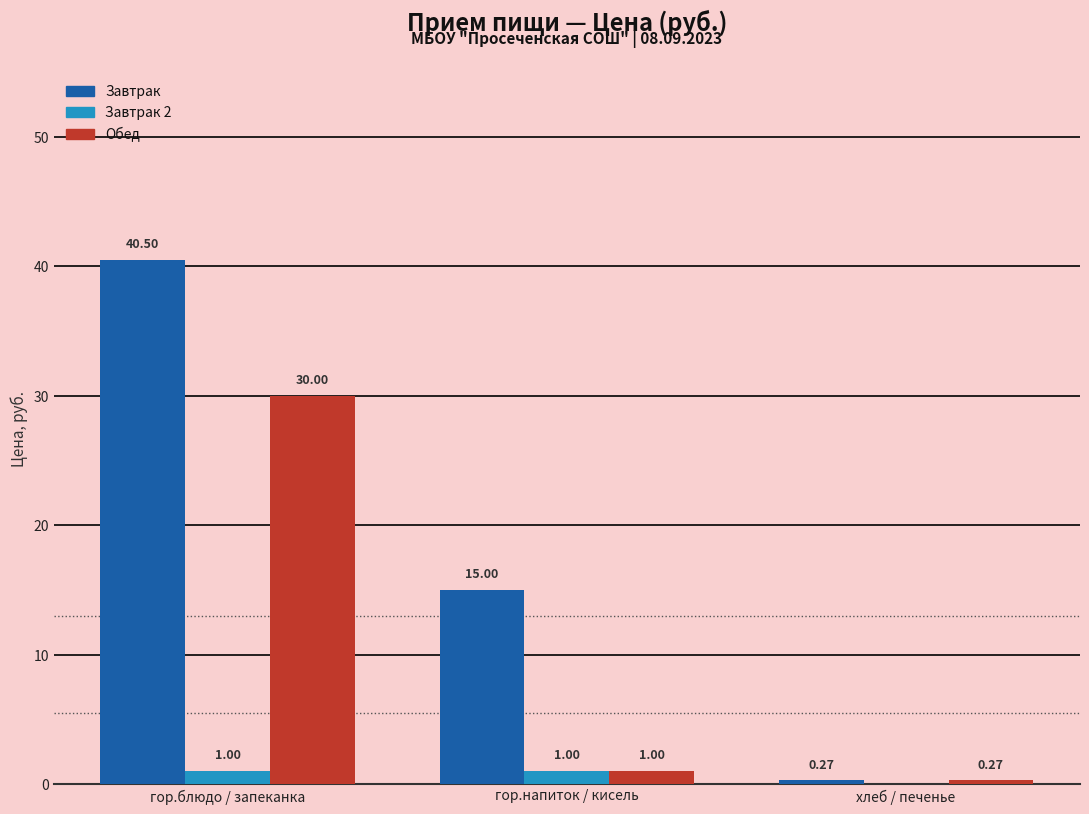

At which label does Обед reach its peak?

гор.блюдо / запеканка